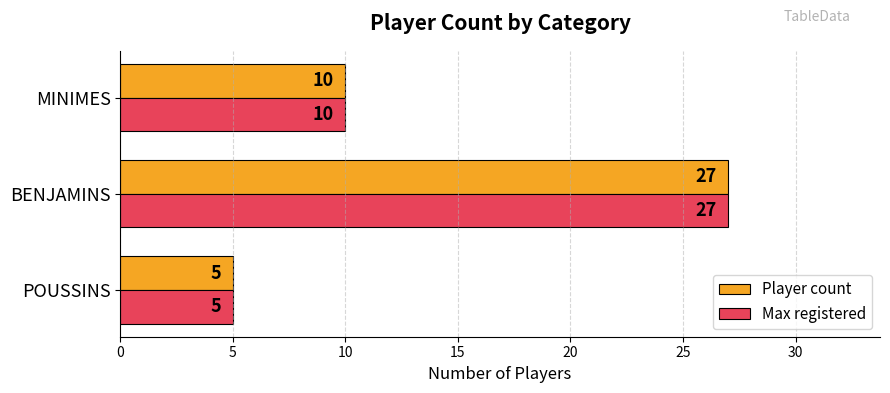

How many data points does each series have?

3